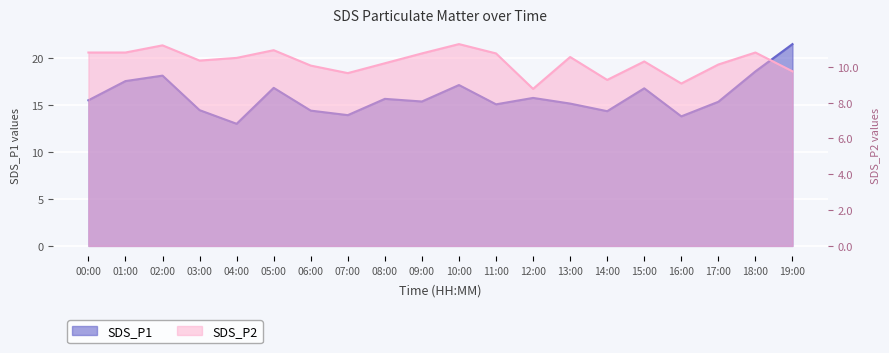

Between 10:00 and 14:00, which is larger?

10:00